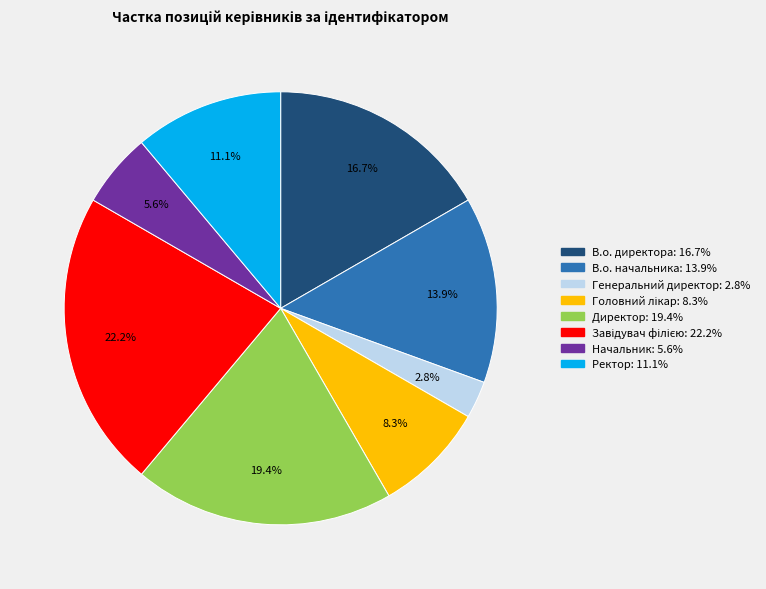

What portion of the pie excludes Начальник?

94.4%